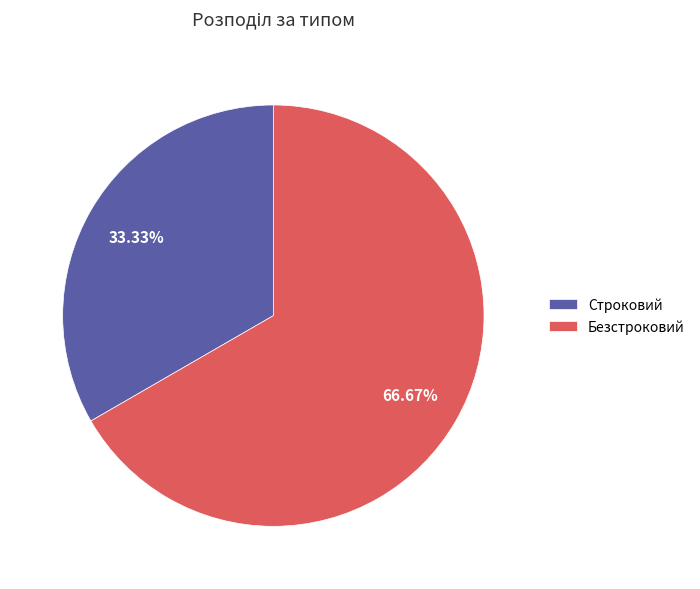

What percentage is the Безстроковий slice, to the nearest percent?

67%